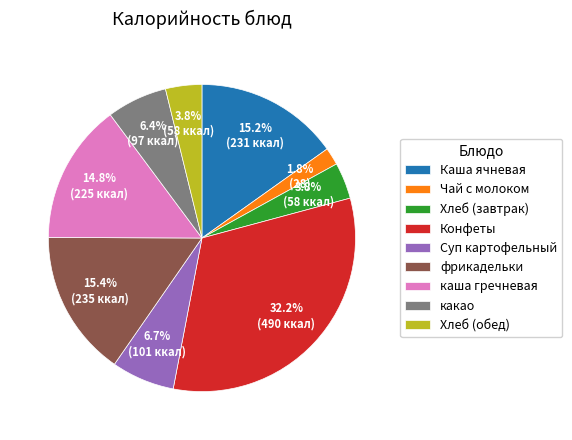

Do Суп картофельный and Конфеты together represent more than half of the pie?

No